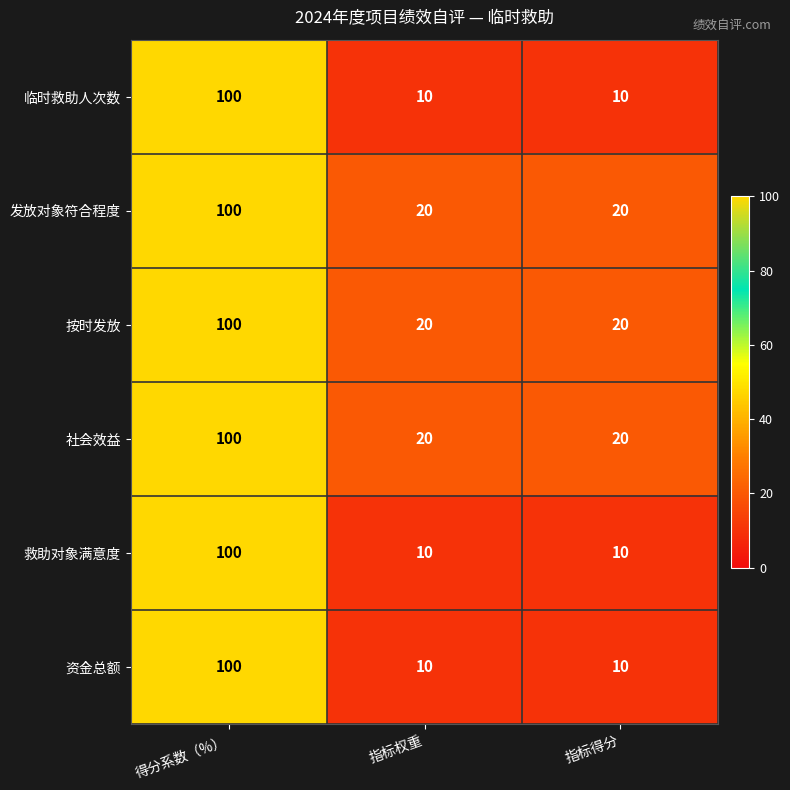

The 社会效益 series shows 36 at 得分系数（%）. True or false?

False